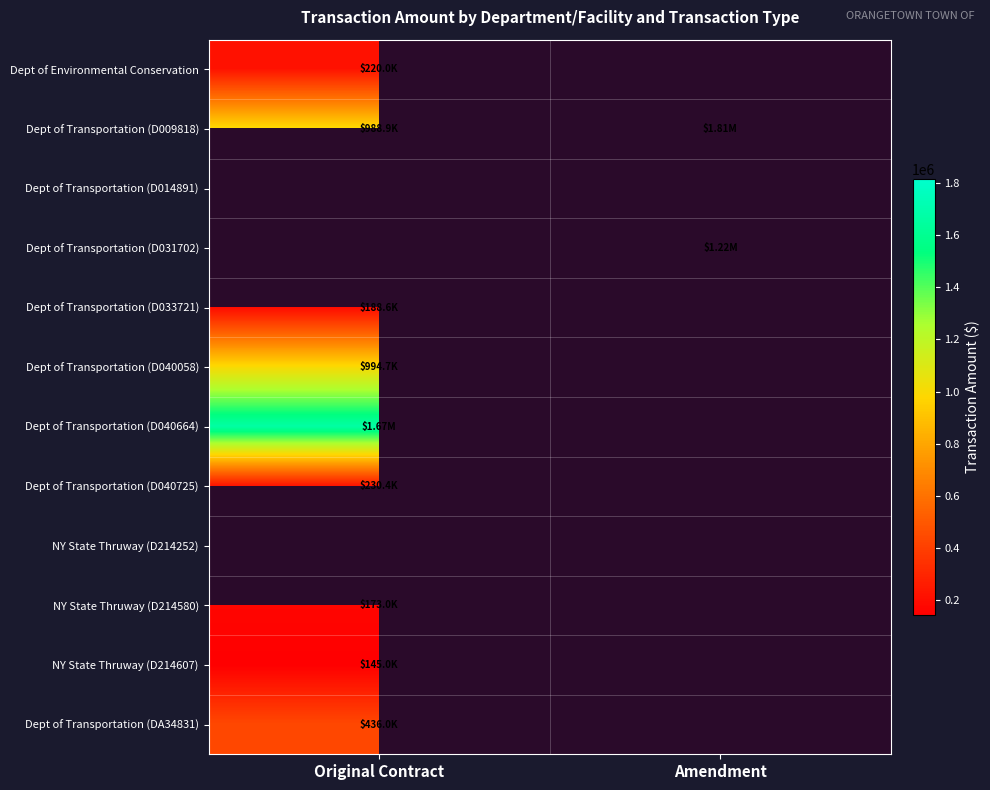

What is the spread (max minus min) of values at Original Contract?

1520700.0